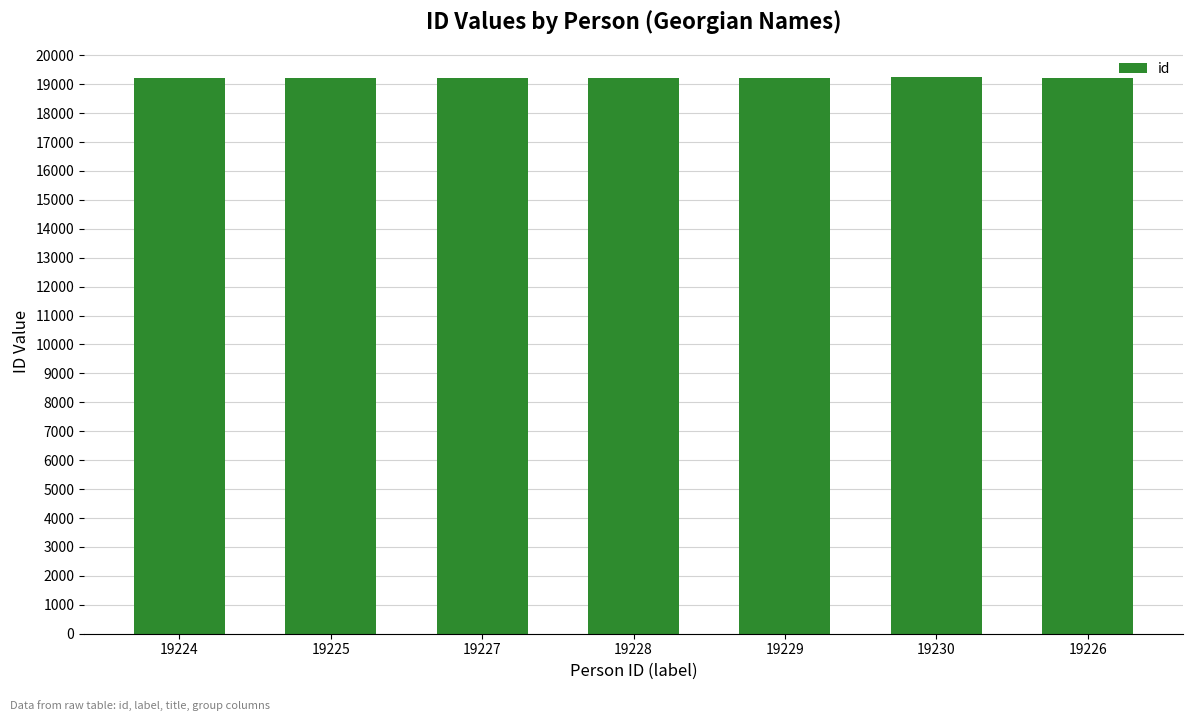

How many categories are shown in the chart?

7